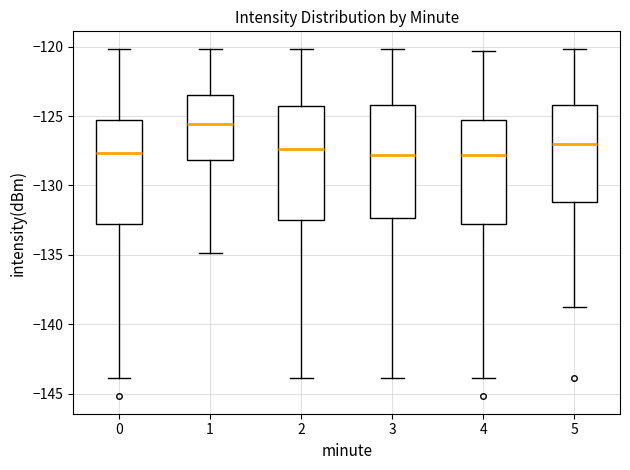

Reading left to right, transcribe this box plot: for each box, give where its median line is, the range the box spans, and where its two whiskers end, as read against the y-axis. The values are not printed on the chart, so give them approximately, as read against the axis.

0: median -127.5, box -133.0 to -125.5, whiskers -144.0 to -120.0
1: median -125.5, box -128.0 to -123.5, whiskers -135.0 to -120.0
2: median -127.5, box -132.5 to -124.5, whiskers -144.0 to -120.0
3: median -128.0, box -132.5 to -124.0, whiskers -144.0 to -120.0
4: median -128.0, box -133.0 to -125.5, whiskers -144.0 to -120.5
5: median -127.0, box -131.0 to -124.0, whiskers -138.5 to -120.0